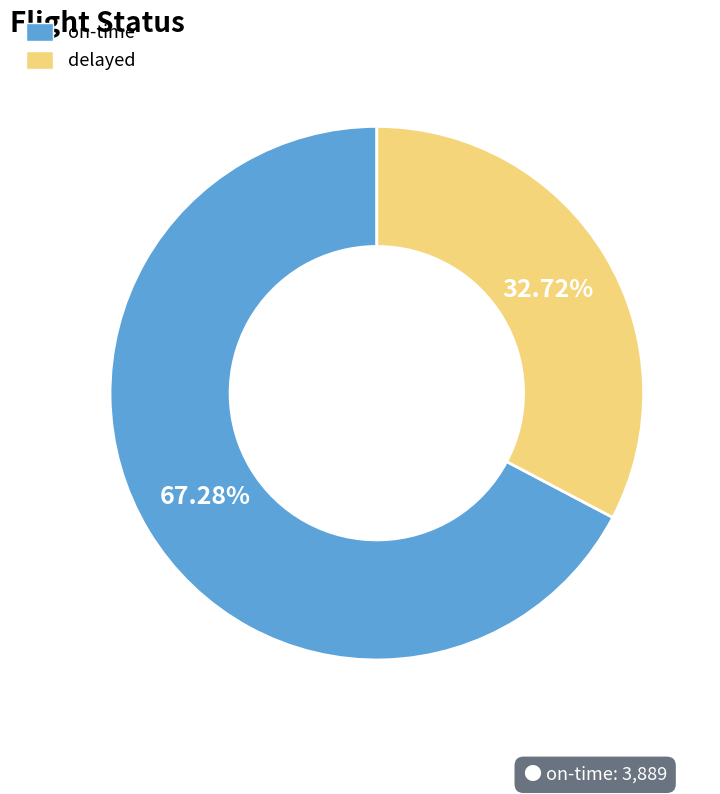

True or false: on-time accounts for 82% of the total.

False